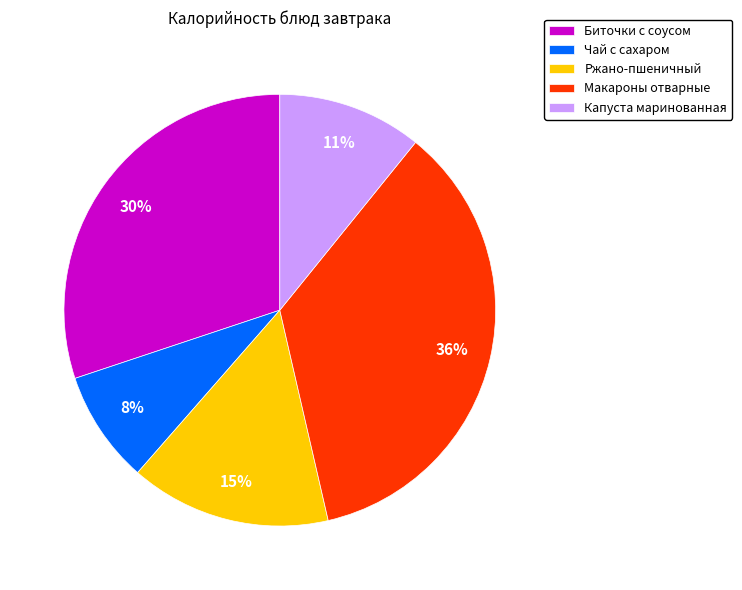

Count the number of slices in the pie.

5